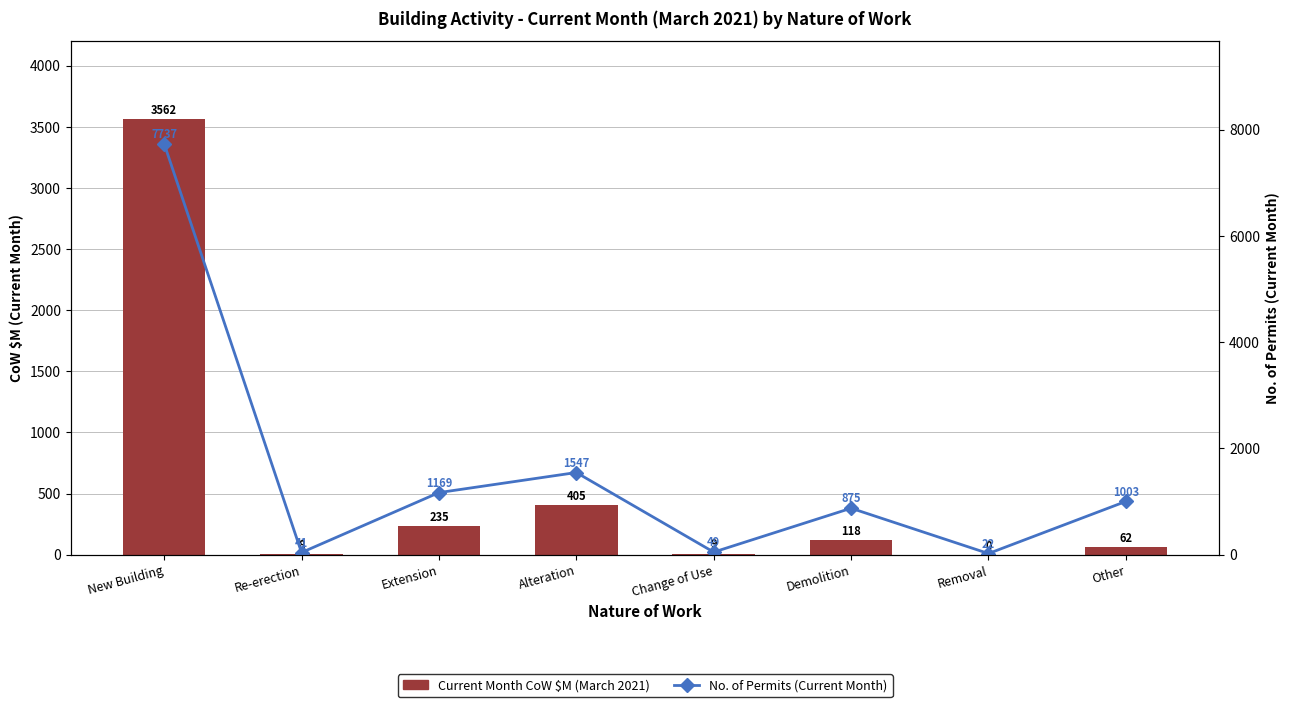

What is the average value of the No. of Permits (Current Month) series?

1555.4